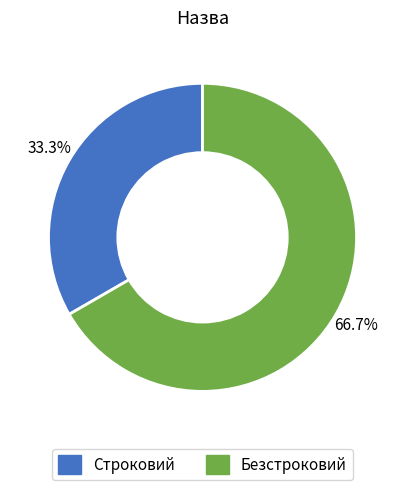

What percentage do Безстроковий and Строковий together represent?

100.0%